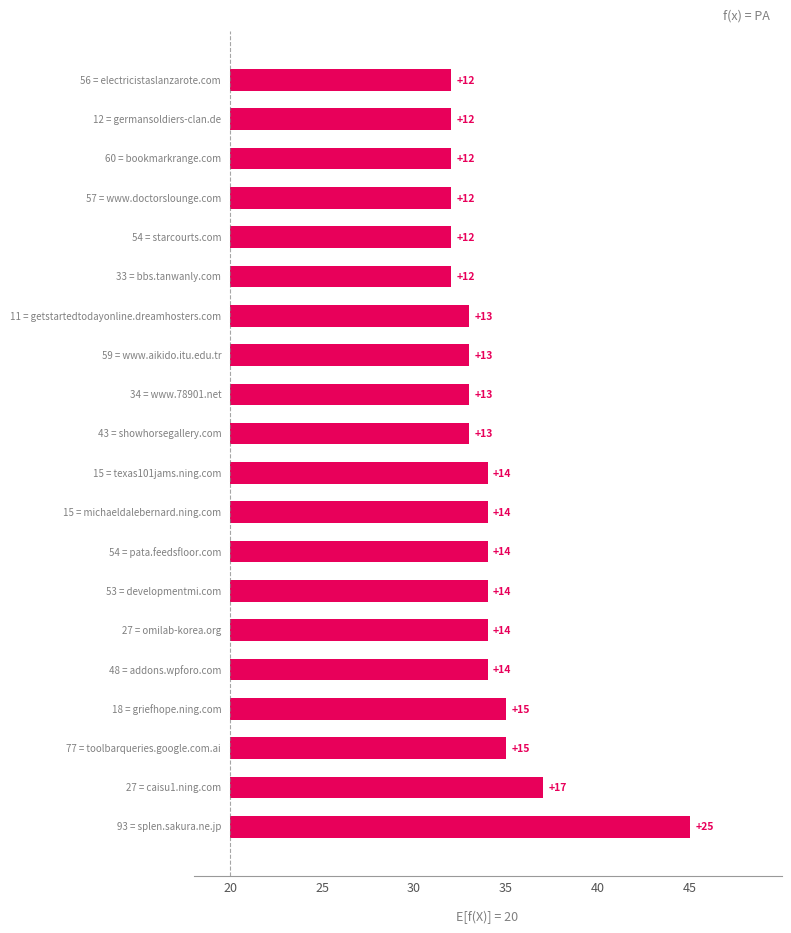

What is the difference between the second highest and minimum values?

5